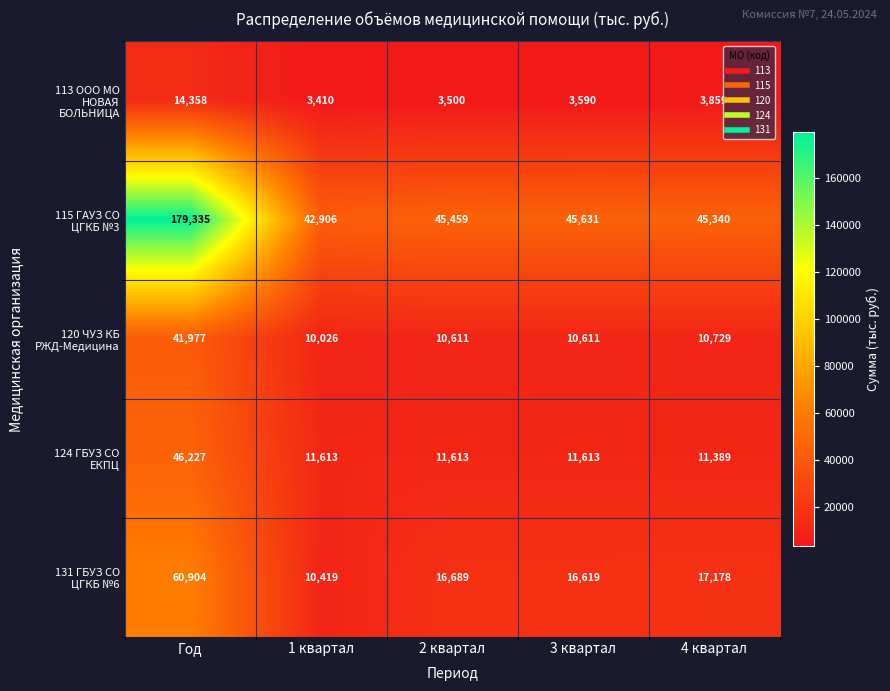

What is the difference between the highest and lowest values at 1 квартал?

39496